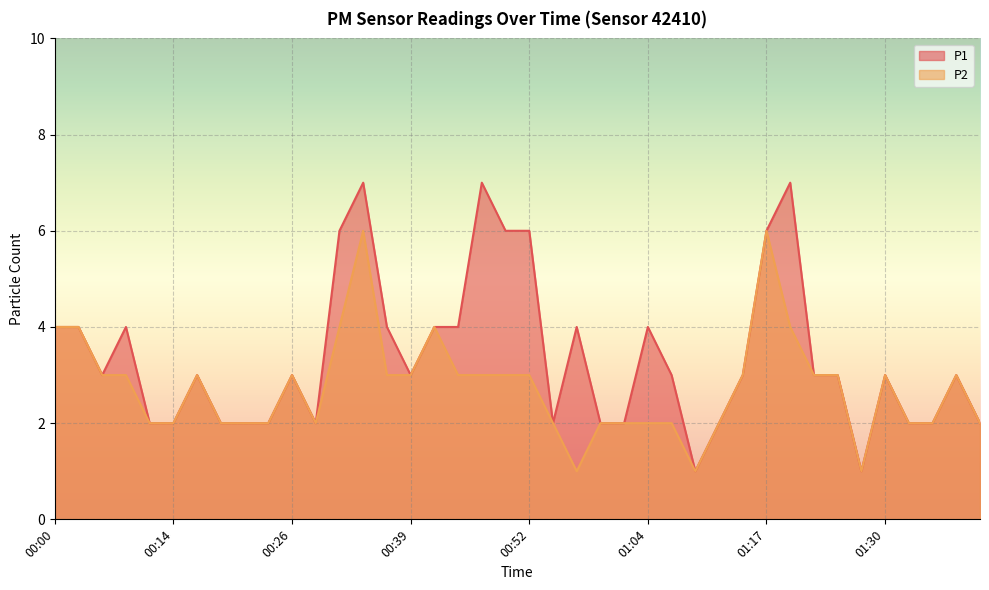

Rank the categories by P1 value from lowest to highest.

01:09, 01:27, 00:12, 00:14, 00:19, 00:21, 00:24, 00:29, 00:54, 00:59, 01:02, 01:12, 01:33, 01:35, 01:40, 00:07, 00:17, 00:26, 00:39, 01:07, 01:14, 01:22, 01:25, 01:30, 01:38, 00:00, 00:04, 00:09, 00:36, 00:41, 00:44, 00:57, 01:04, 00:31, 00:49, 00:52, 01:17, 00:34, 00:47, 01:19